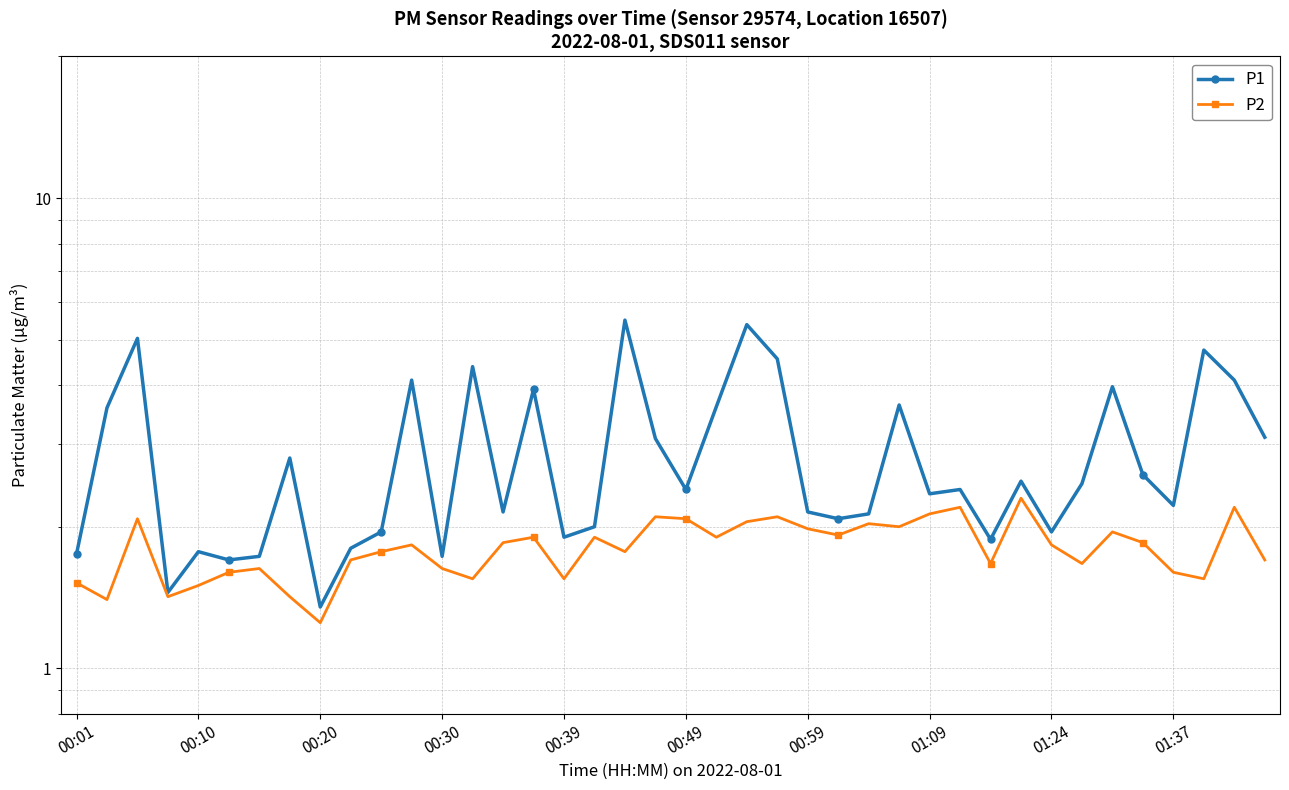

True or false: P2 and P1 cross at least once.

False